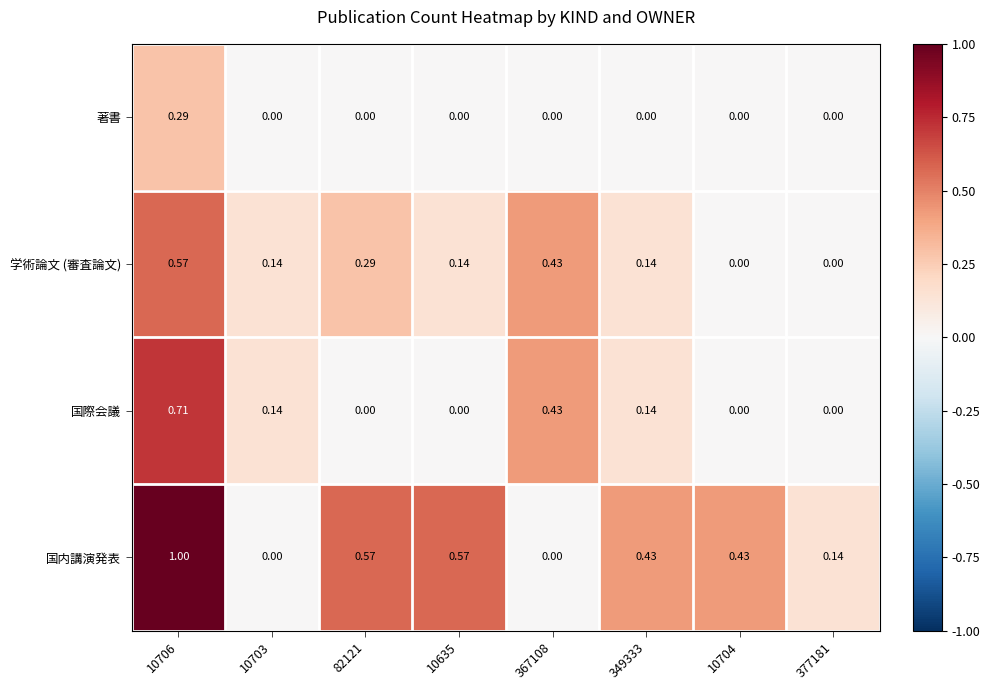

Count the number of categories in the chart.

8